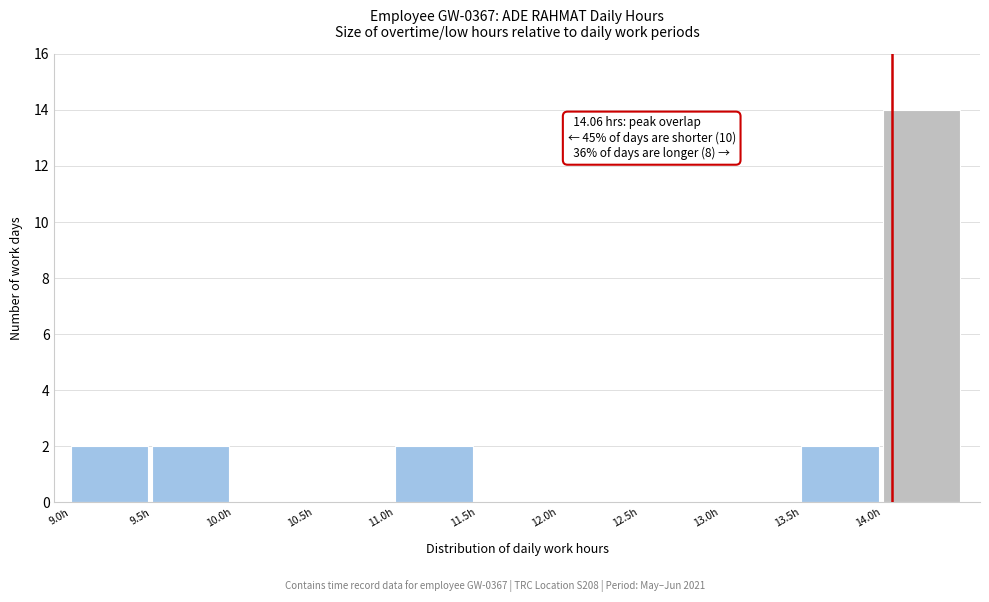

Which range on the x-axis has the tallest bar?

14.0 to 14.5